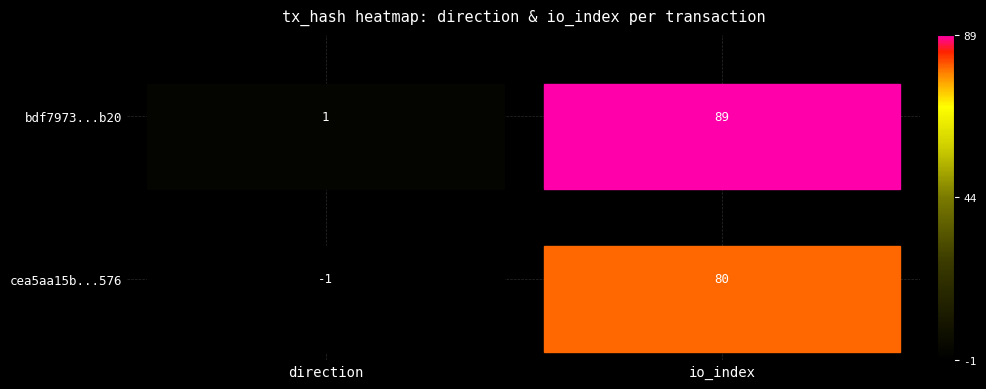

At which label is bdf7973...b20 closest to 45?

direction